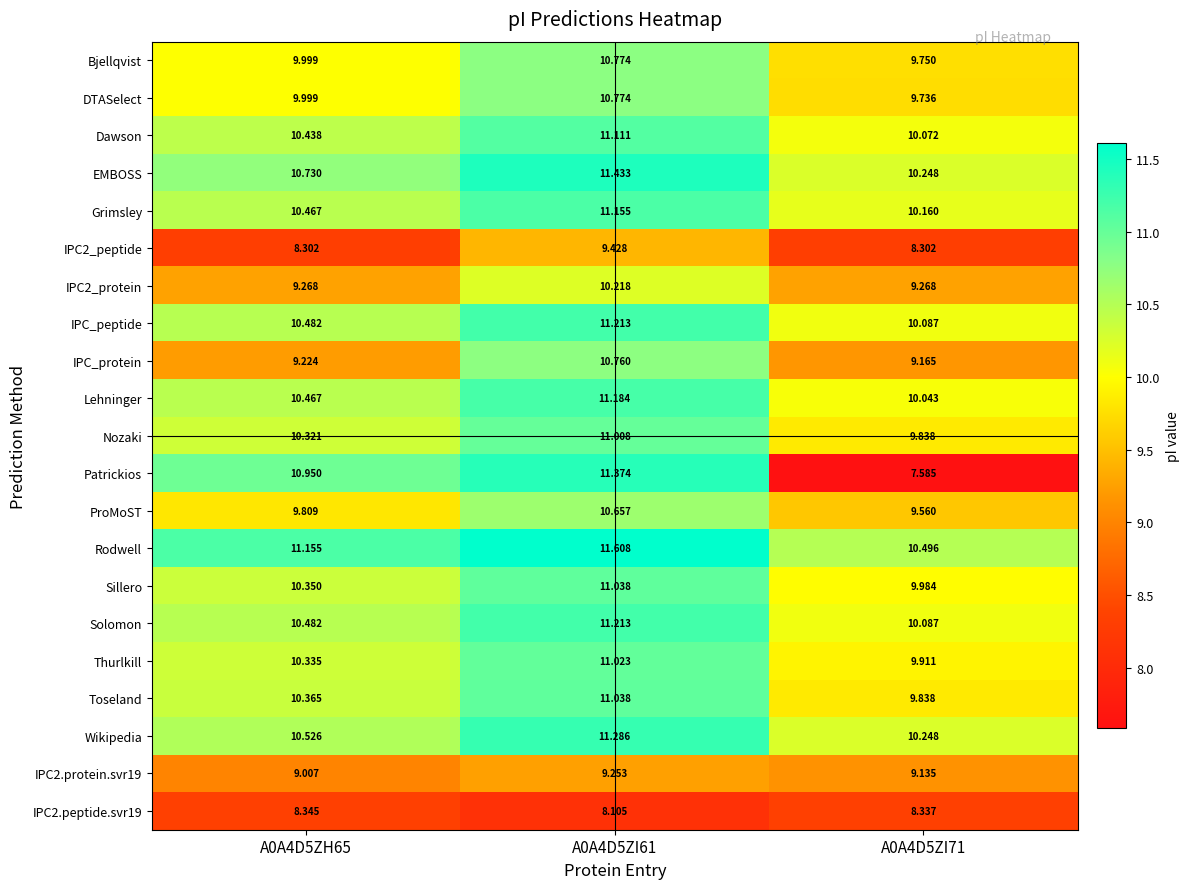

Between A0A4D5ZH65 and A0A4D5ZI61, which series saw the biggest shift?

IPC_protein